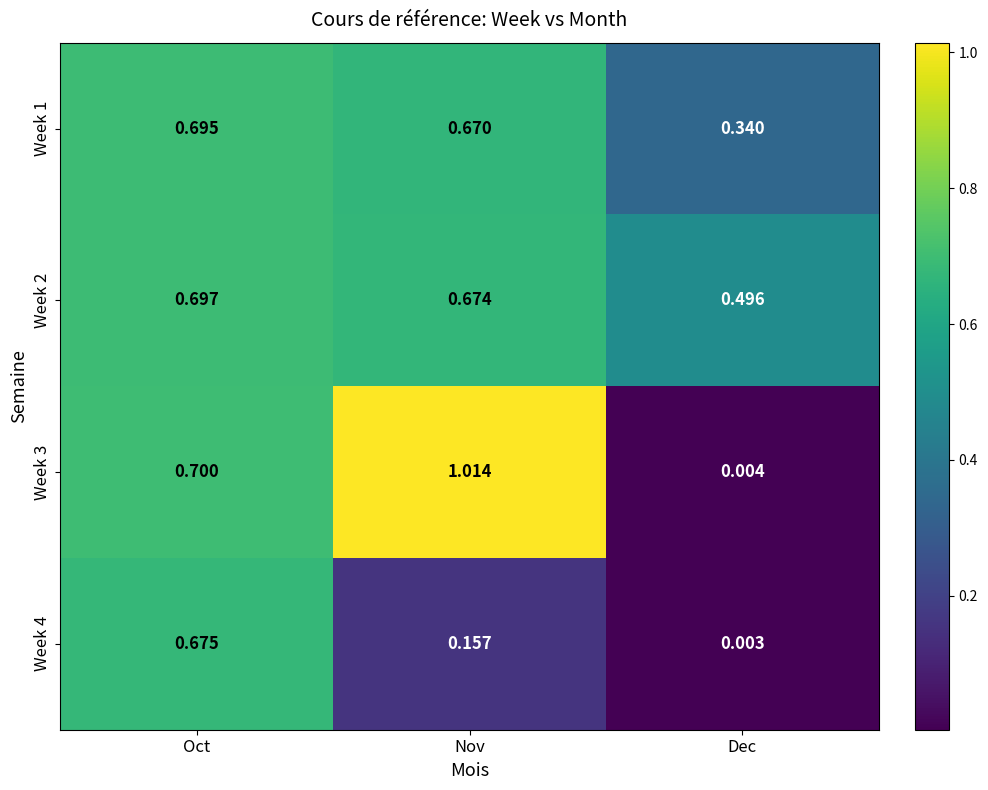

At which label is Week 2 closest to 0?

Dec